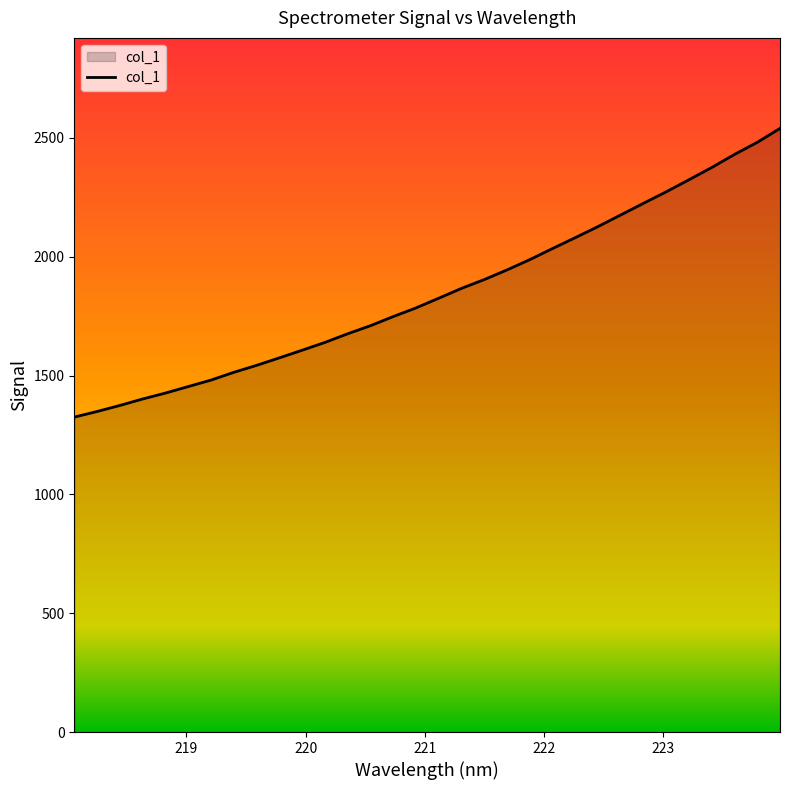

What is the difference between the maximum and minimum values?

1214.7